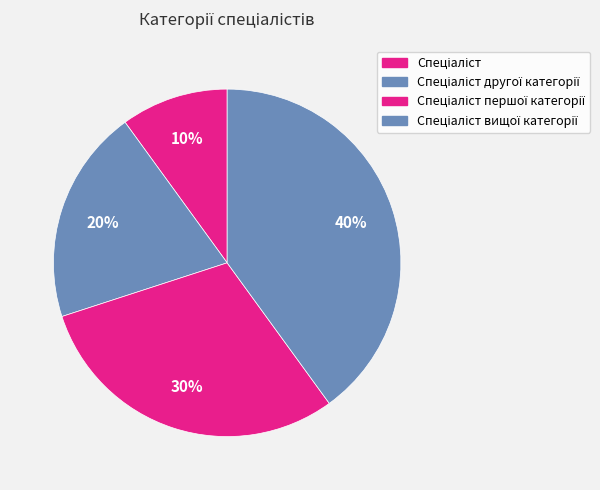

Count the number of slices in the pie.

4